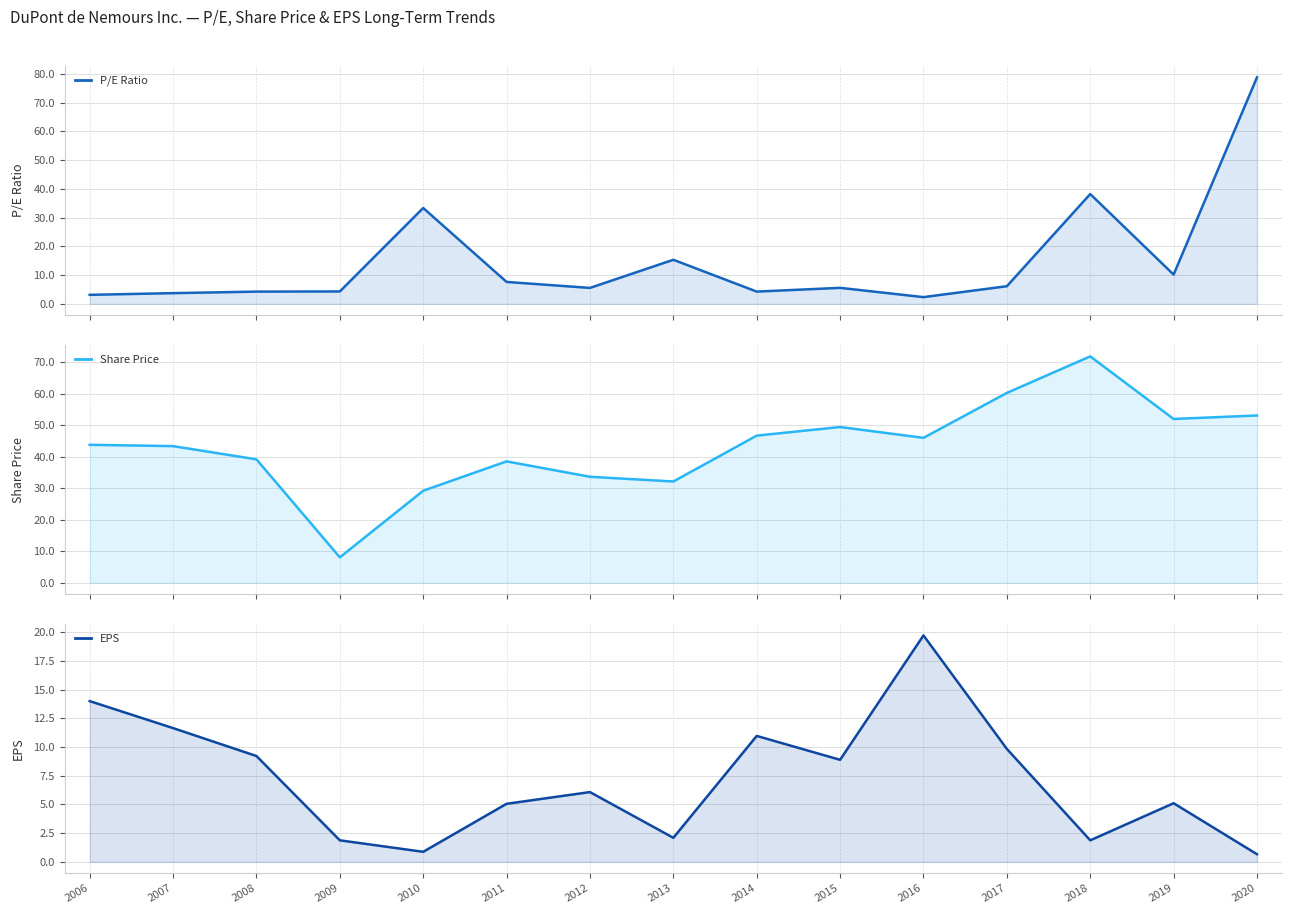

How many series are shown in this chart?

3